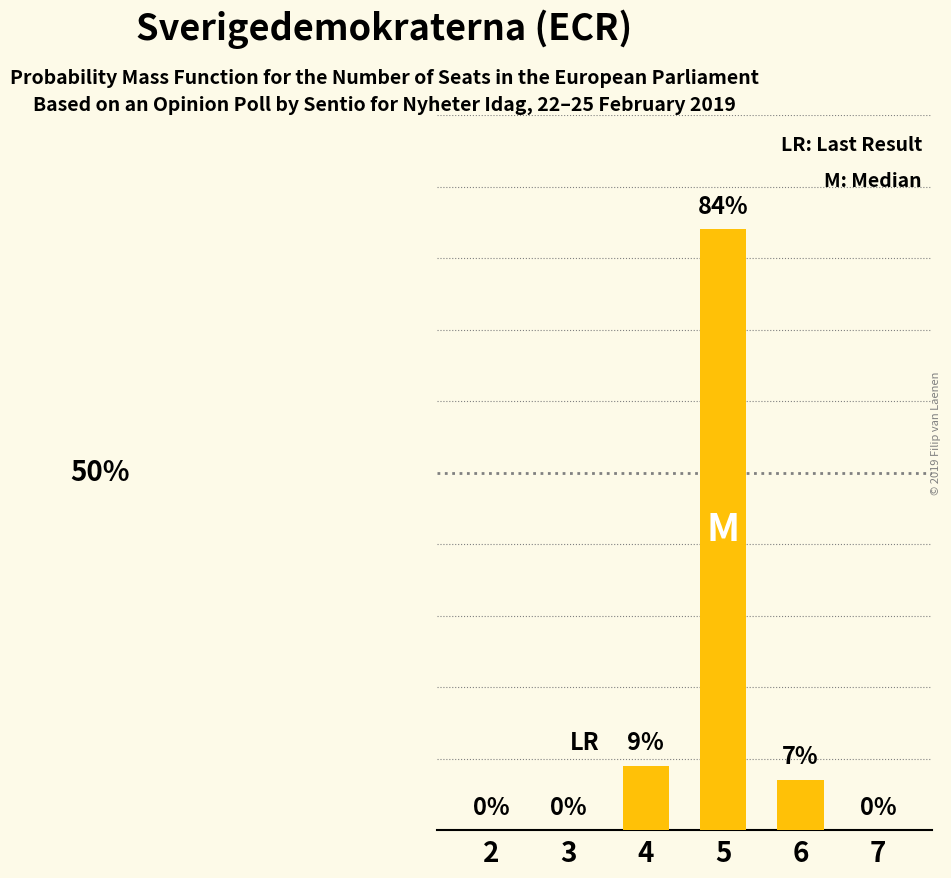

Reading left to right, what are all the values shown in this chart?

2=0	3=0	4=9	5=84	6=7	7=0